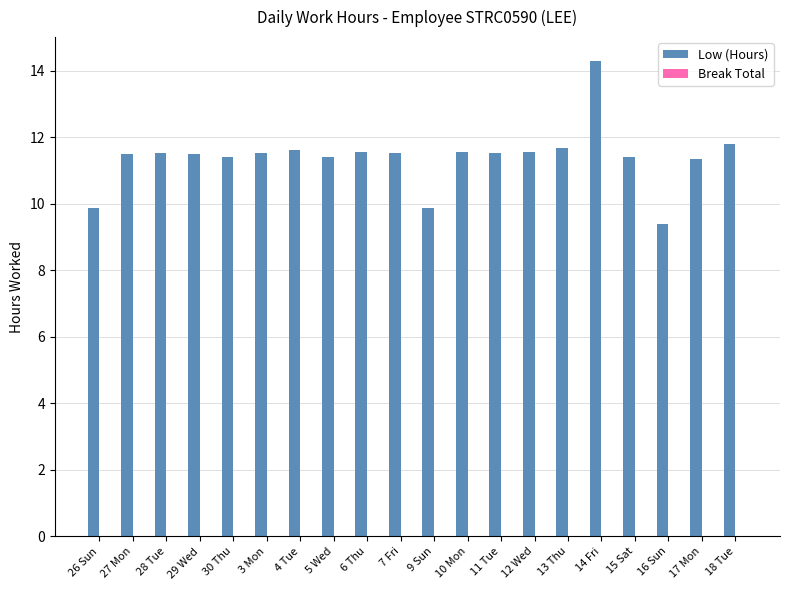

Which label corresponds to the smallest value in the chart?

16 Sun